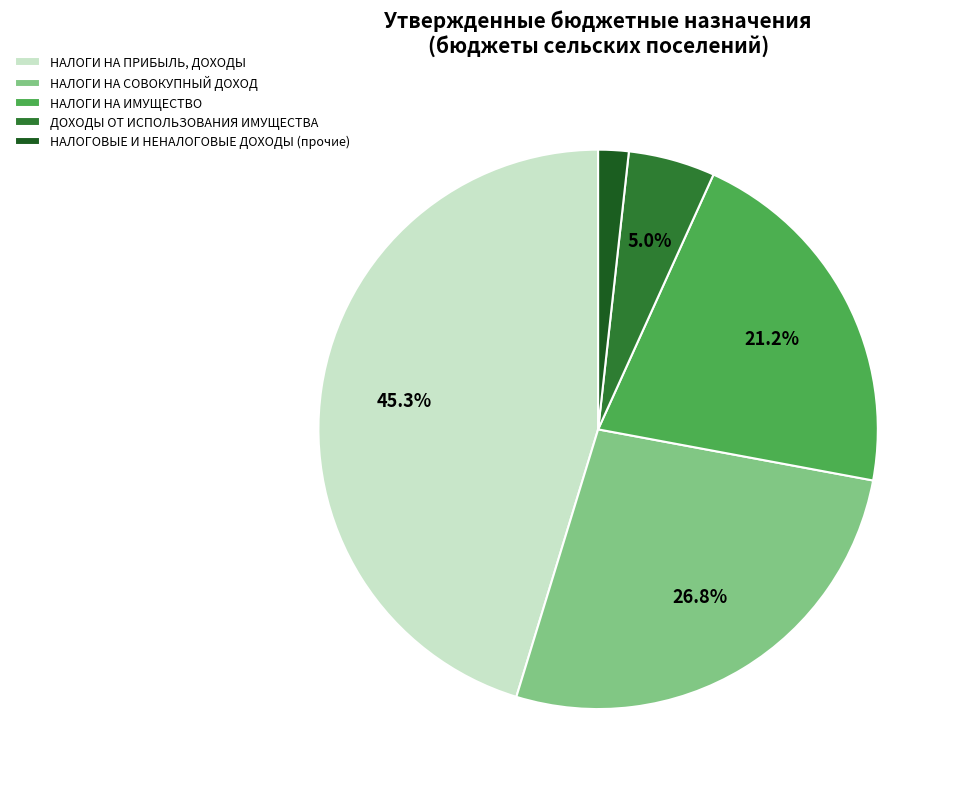

What percentage is NOT represented by НАЛОГИ НА ИМУЩЕСТВО?

78.8%